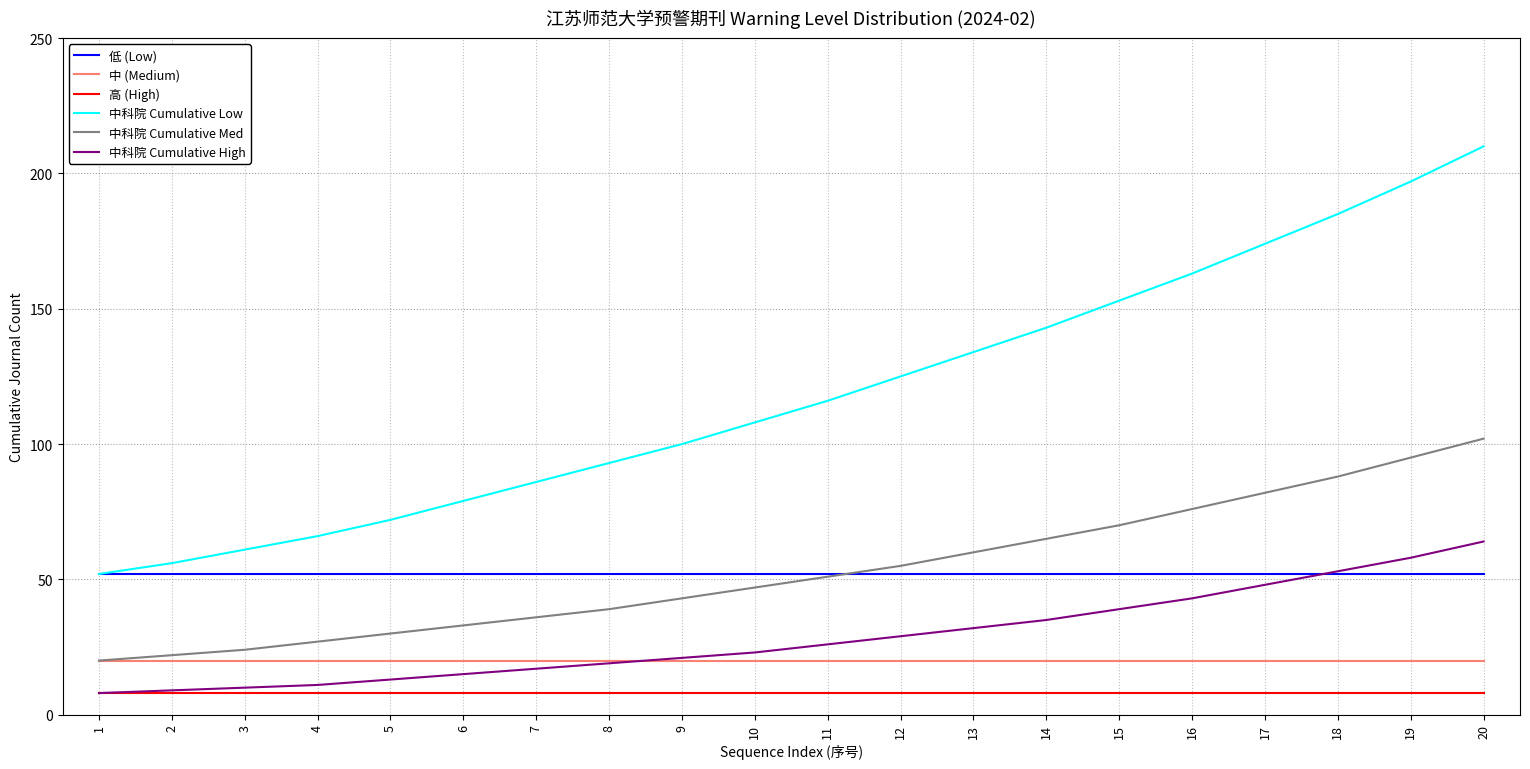

Where is 中科院 Cumulative Low nearest to the value 131?

13